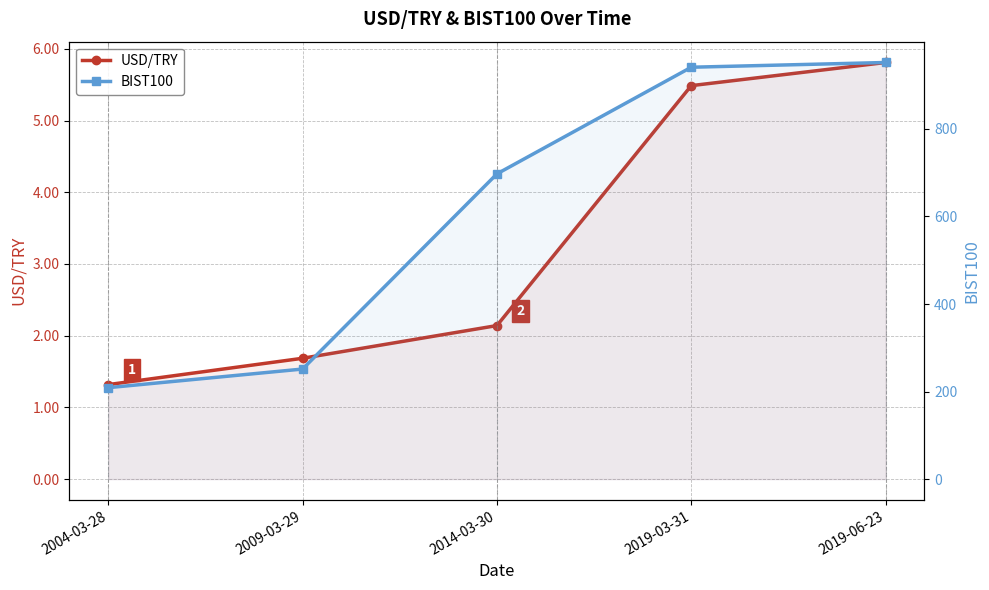

Rank the categories by USD/TRY value from lowest to highest.

2004-03-28, 2009-03-29, 2014-03-30, 2019-03-31, 2019-06-23